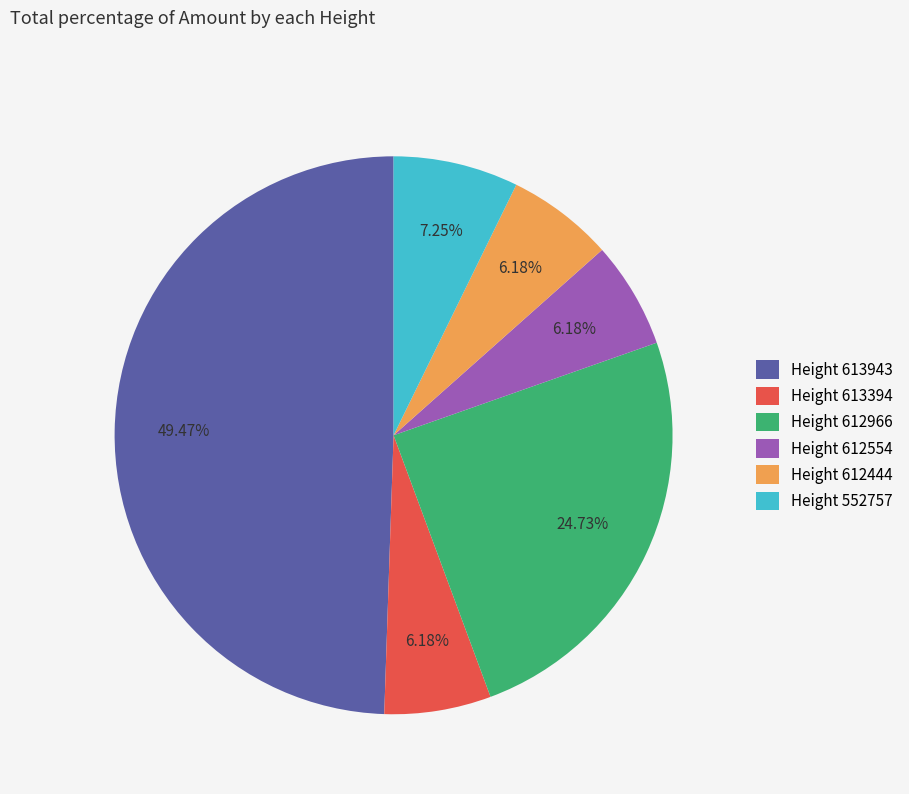

Which has a higher value, Height 612554 or Height 612966?

Height 612966